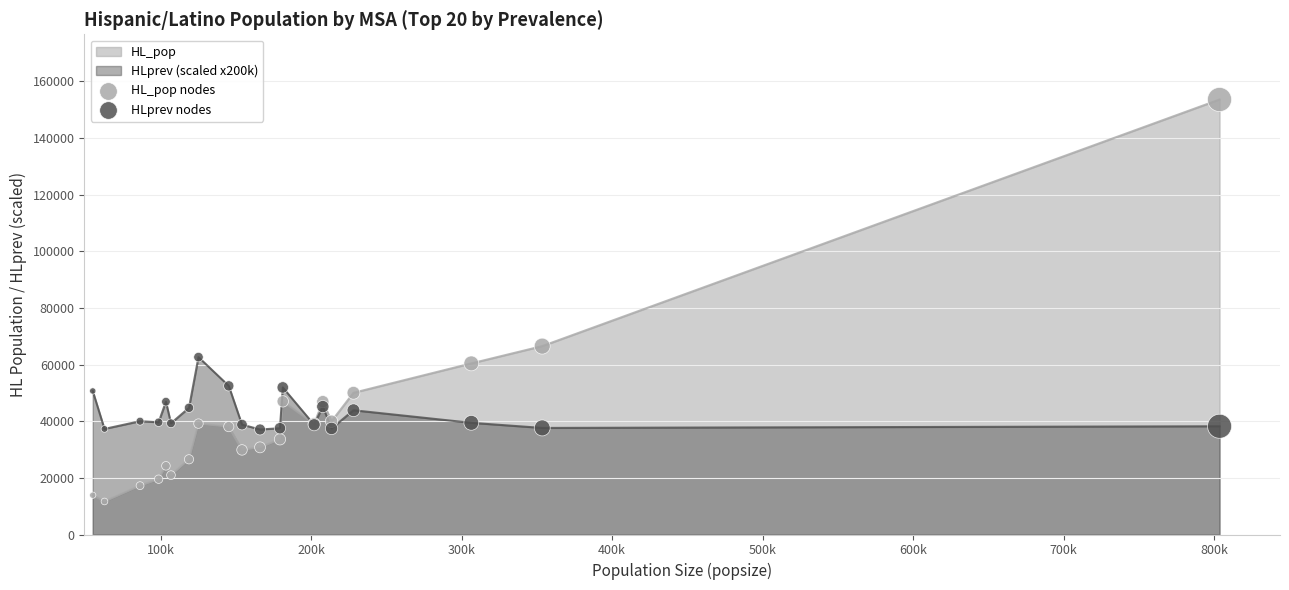

Which series has the largest total across all categories?

HLprev (scaled x200k)